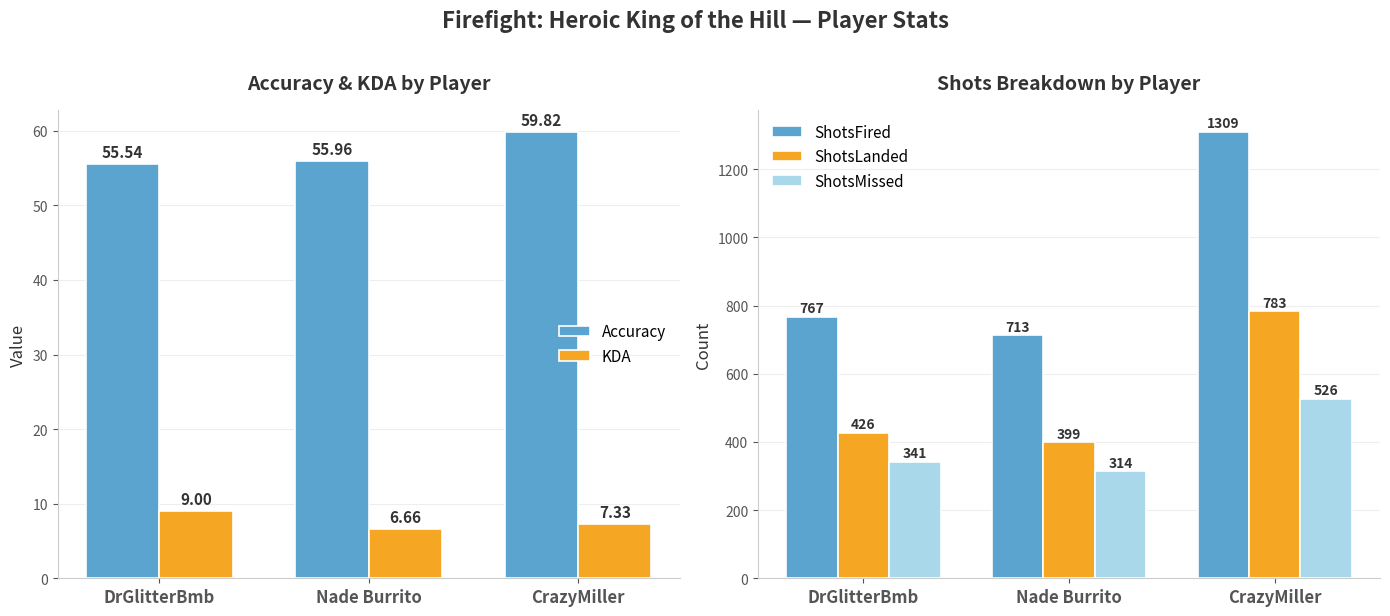

Reading left to right, list all the values displayed in this chart.

Accuracy: DrGlitterBmb=55.5	Nade Burrito=56.0	CrazyMiller=59.8
KDA: DrGlitterBmb=9.0	Nade Burrito=6.7	CrazyMiller=7.3
ShotsFired: DrGlitterBmb=767.0	Nade Burrito=713.0	CrazyMiller=1309.0
ShotsLanded: DrGlitterBmb=426.0	Nade Burrito=399.0	CrazyMiller=783.0
ShotsMissed: DrGlitterBmb=341.0	Nade Burrito=314.0	CrazyMiller=526.0